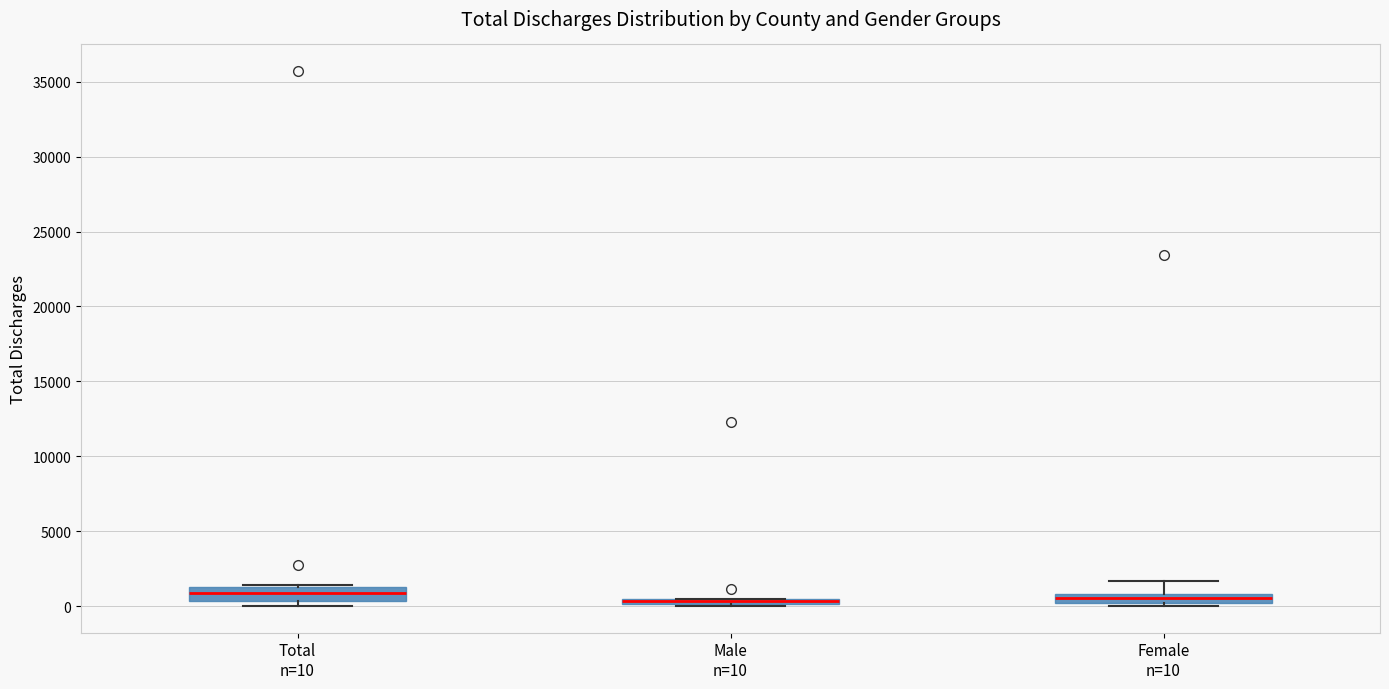

Where is the lower edge of the box for Male n=10 on the y-axis? The values are not printed on the chart, so give them approximately, as read against the axis.

0